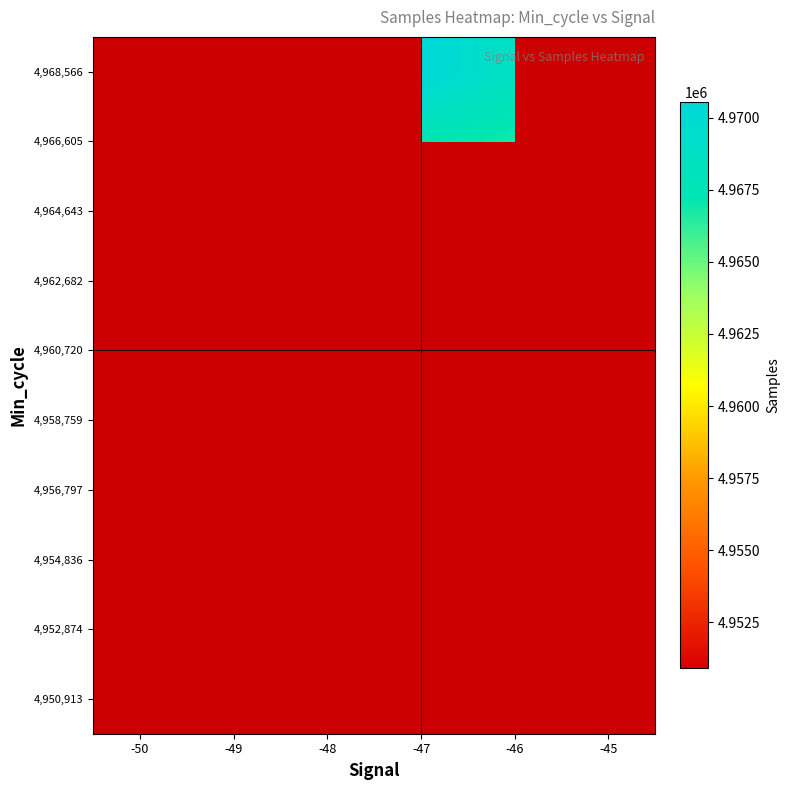

How many data points does each series have?

6